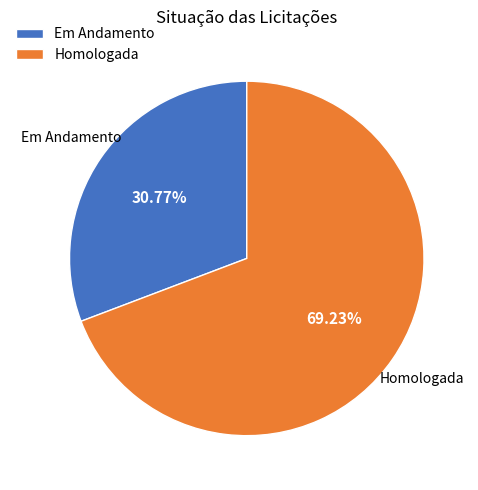

What is the majority slice?

Homologada